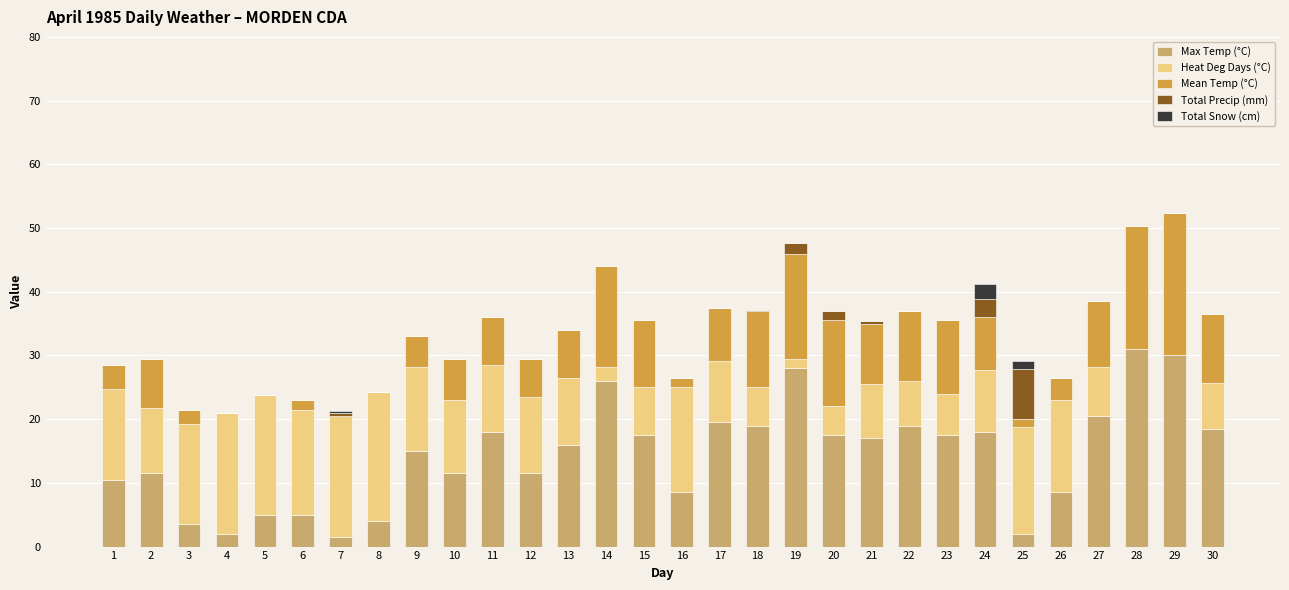

Count the number of categories in the chart.

30